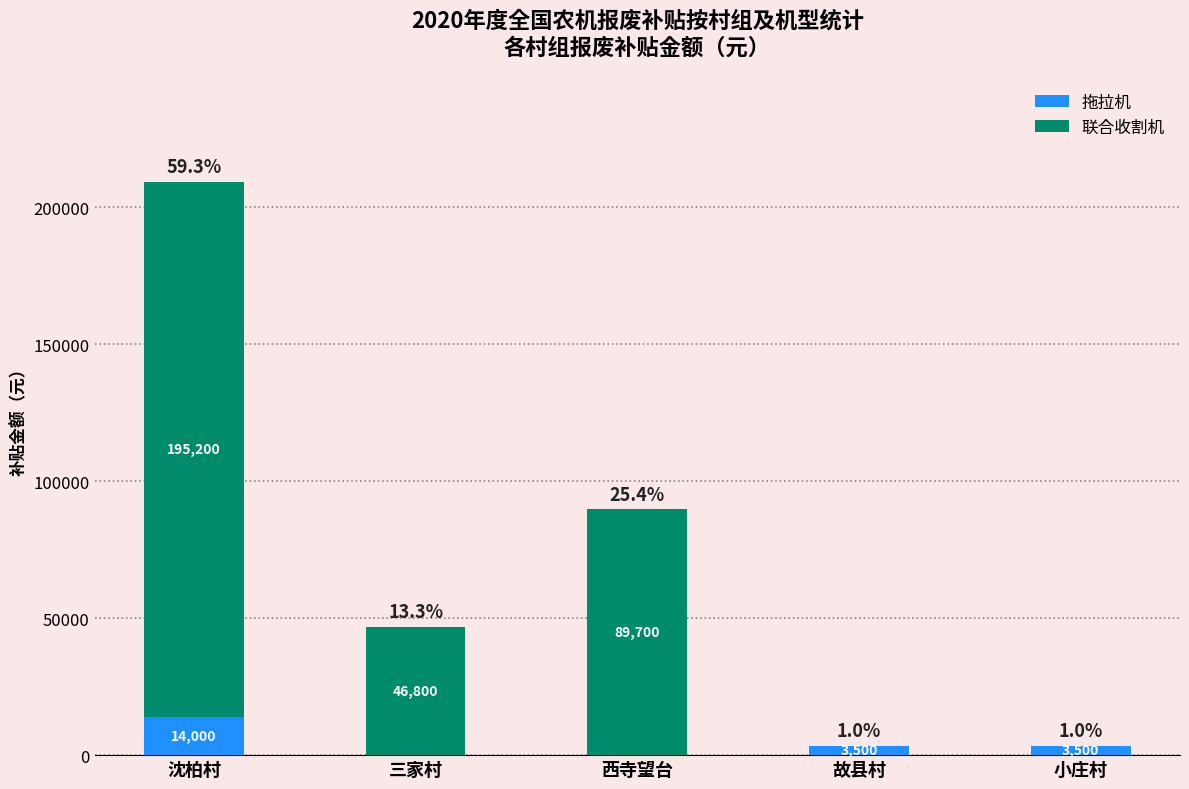

The 拖拉机 series shows 3500 at 小庄村. True or false?

True